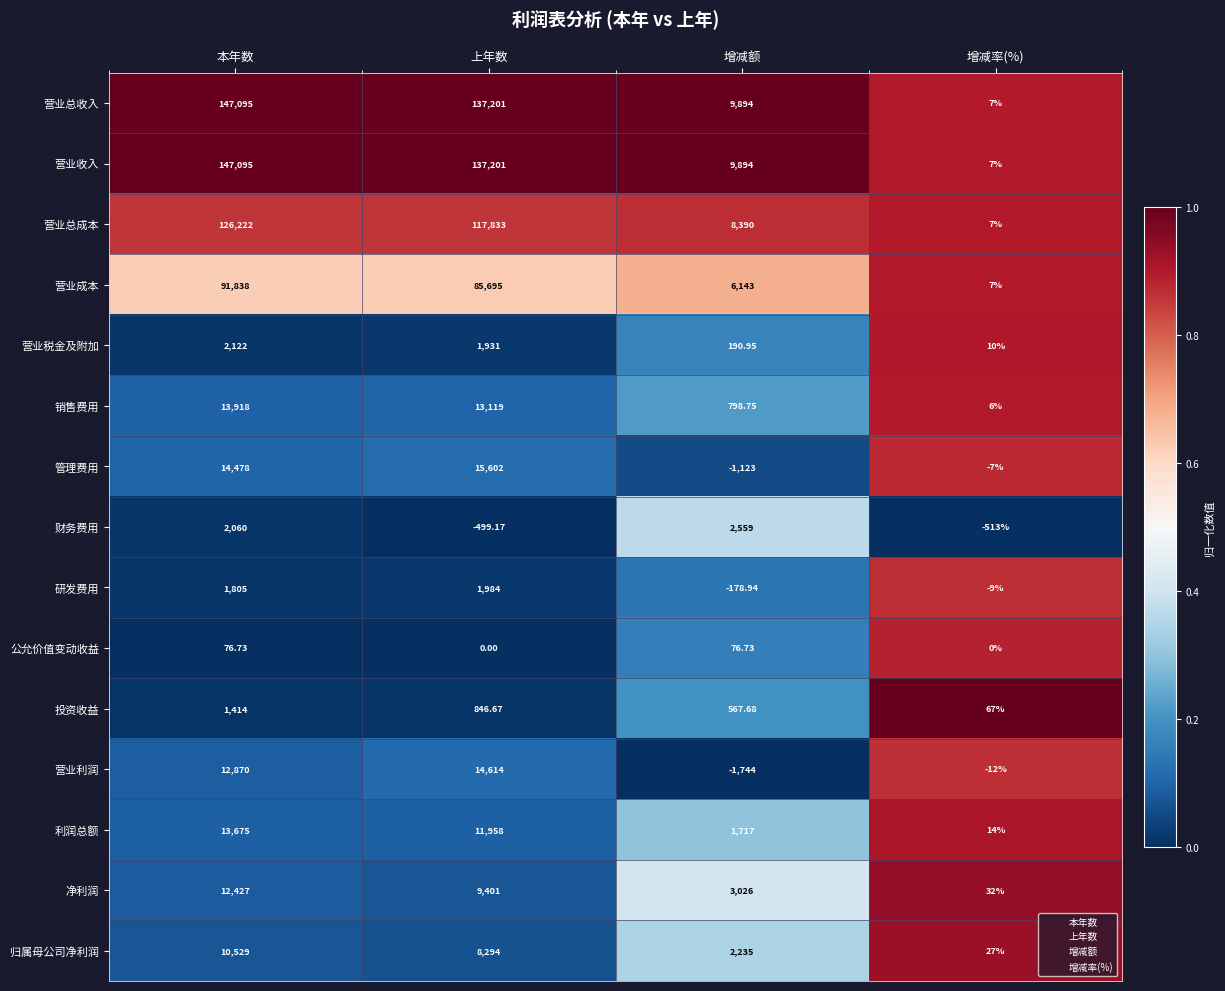

List the labels in order of 营业总成本 value, smallest first.

增减率(%), 增减额, 上年数, 本年数